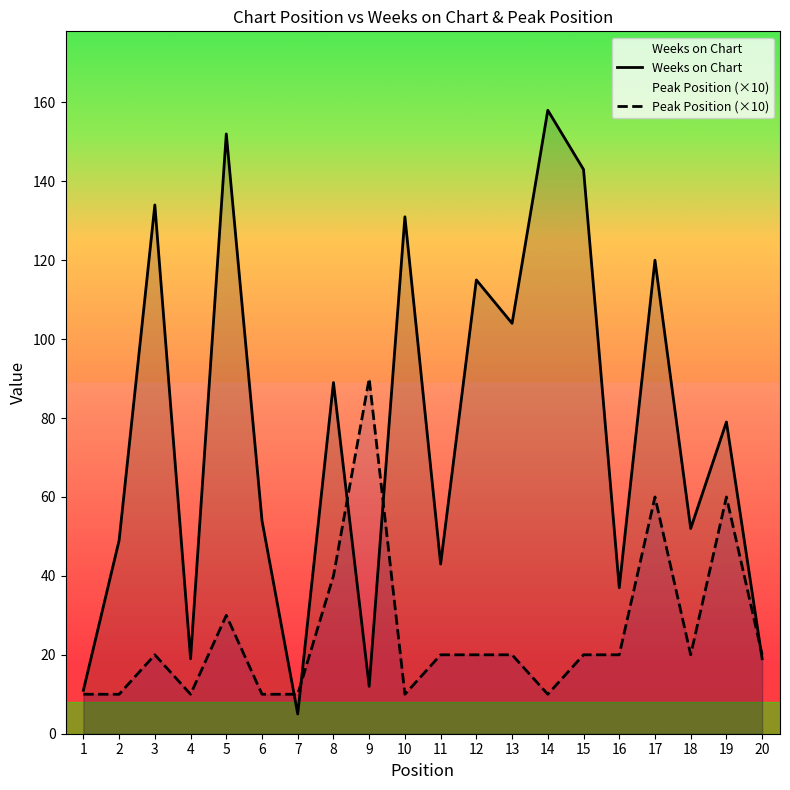

How many intersections are there between Weeks on Chart and Peak Position (×10)?

5